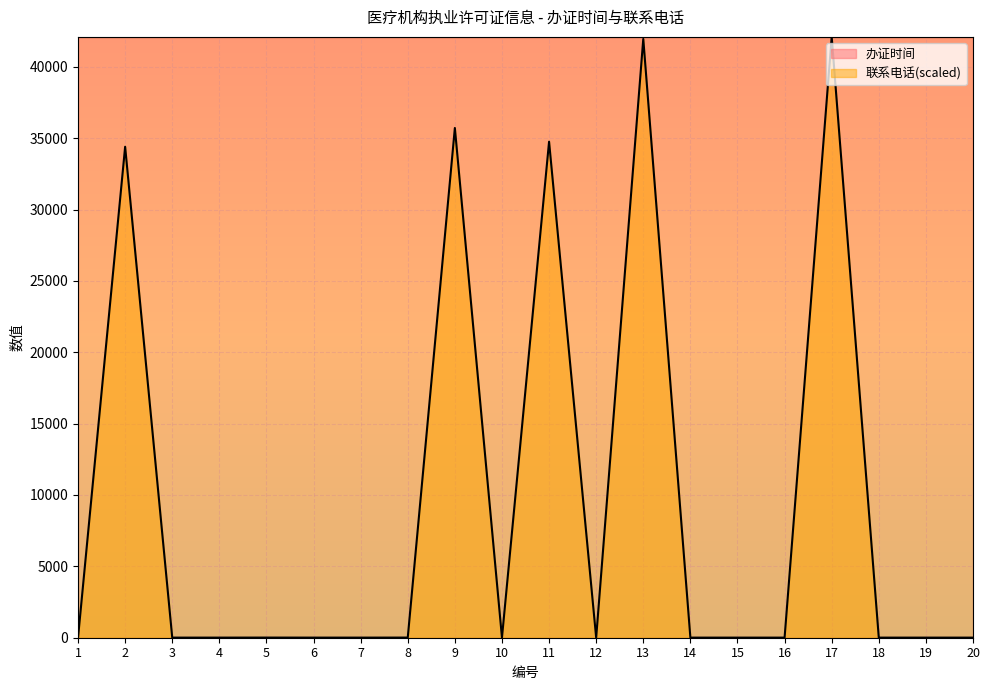

Where is the first local minimum?

4